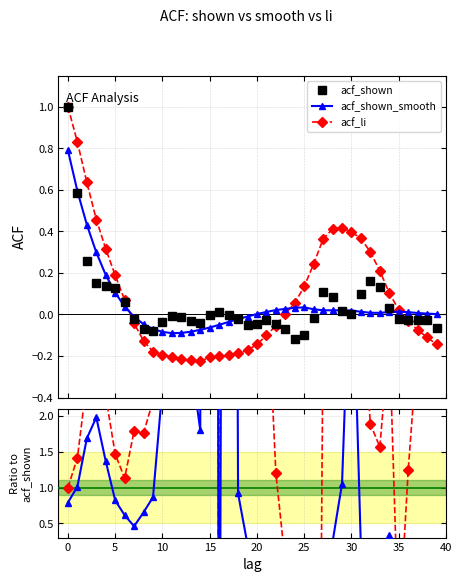

The value of acf_li / acf_shown at 13 is 3.5. True or false?

False